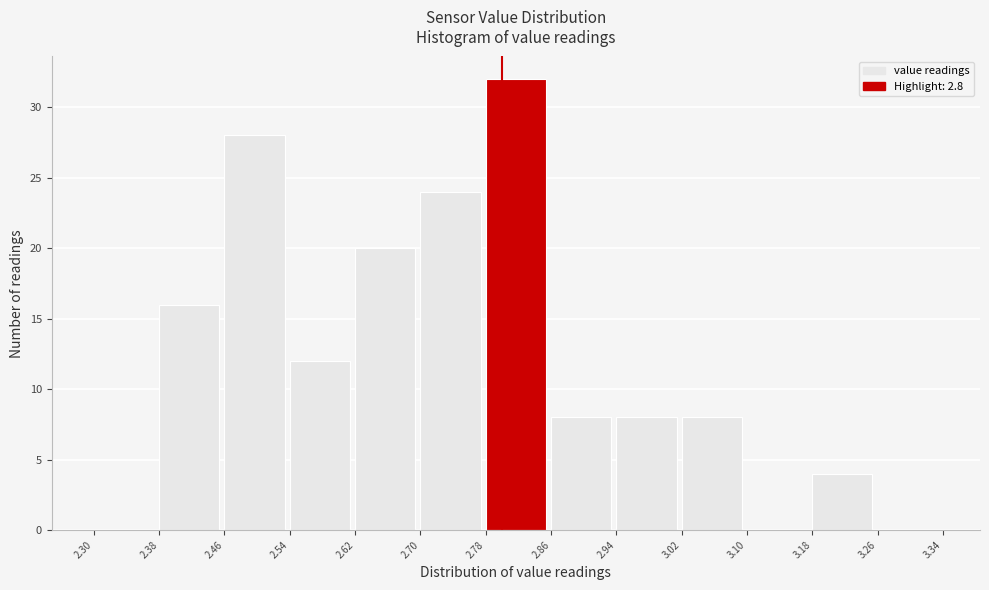

Which range on the x-axis has the tallest bar?

2.78 to 2.86